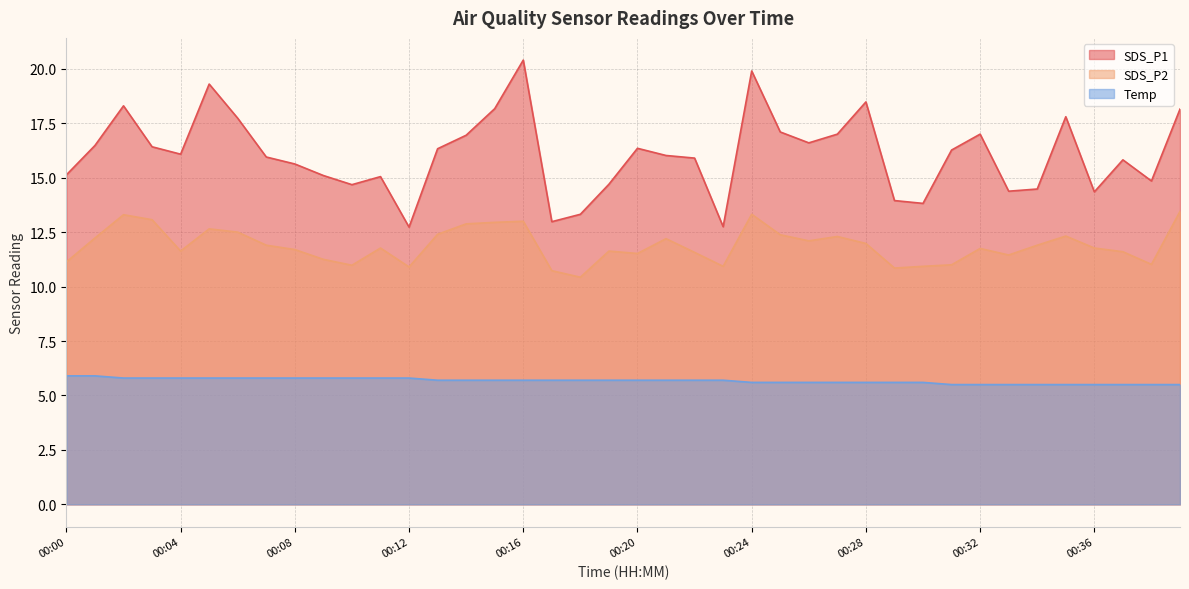

In SDS_P2, how many points are lower than both neighbors (excluding endpoints)?

10